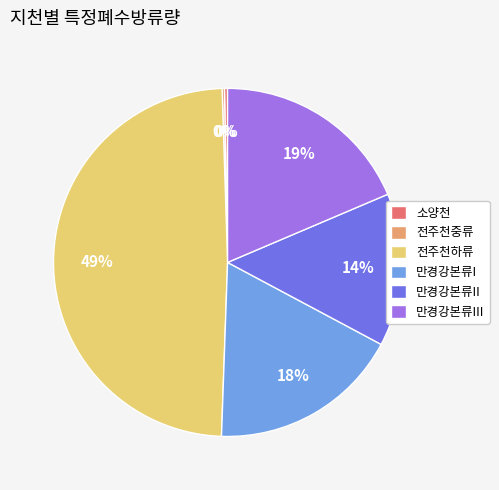

Does 만경강본류I represent more than half of the total?

No